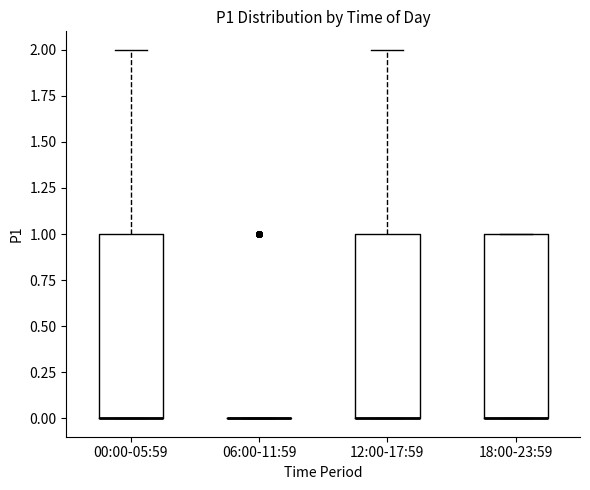

Reading left to right, transcribe this box plot: for each box, give where its median line is, the range the box spans, and where its two whiskers end, as read against the y-axis. The values are not printed on the chart, so give them approximately, as read against the axis.

00:00-05:59: median 0 (drawn on the box's lower edge), box 0 to 1, whiskers 0 to 2
06:00-11:59: box collapsed to a line at 0, whiskers 0 to 0
12:00-17:59: median 0 (drawn on the box's lower edge), box 0 to 1, whiskers 0 to 2
18:00-23:59: median 0 (drawn on the box's lower edge), box 0 to 1, whiskers 0 to 1